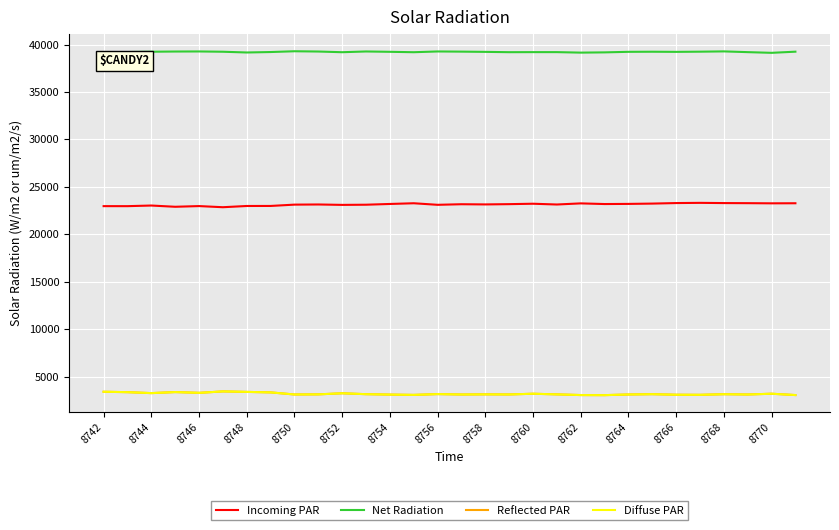

What is the minimum value shown in the chart?

3042